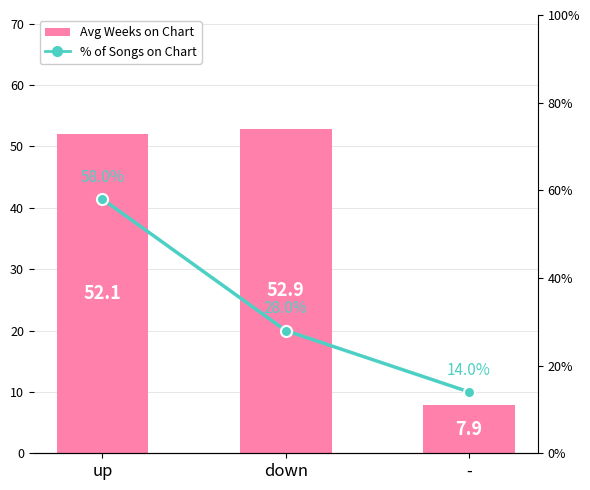

Does the chart contain stacked bars?

No